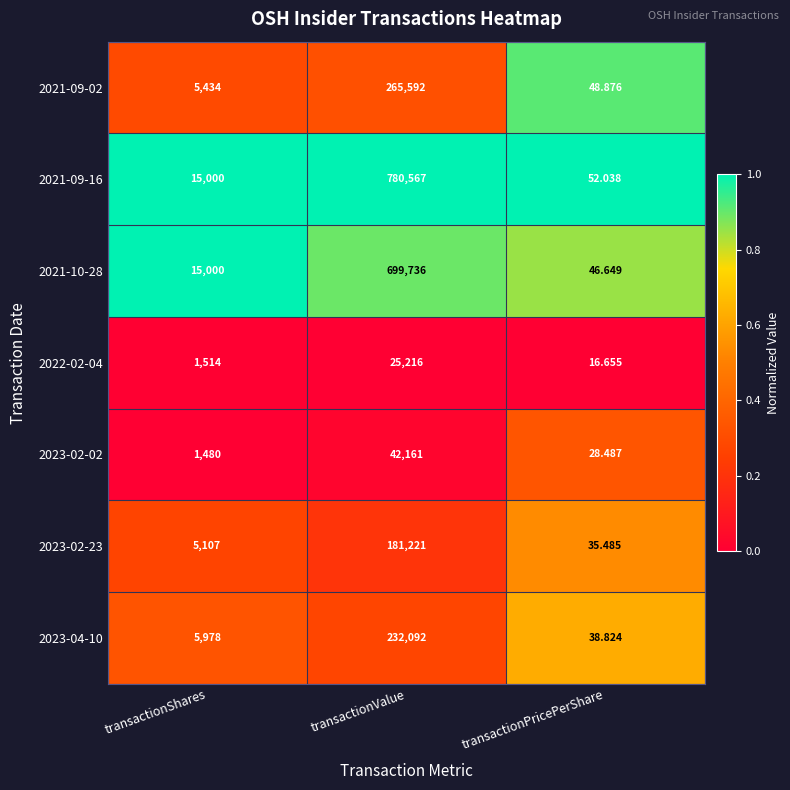

Where is 2021-09-02 nearest to the value 132820?

transactionShares